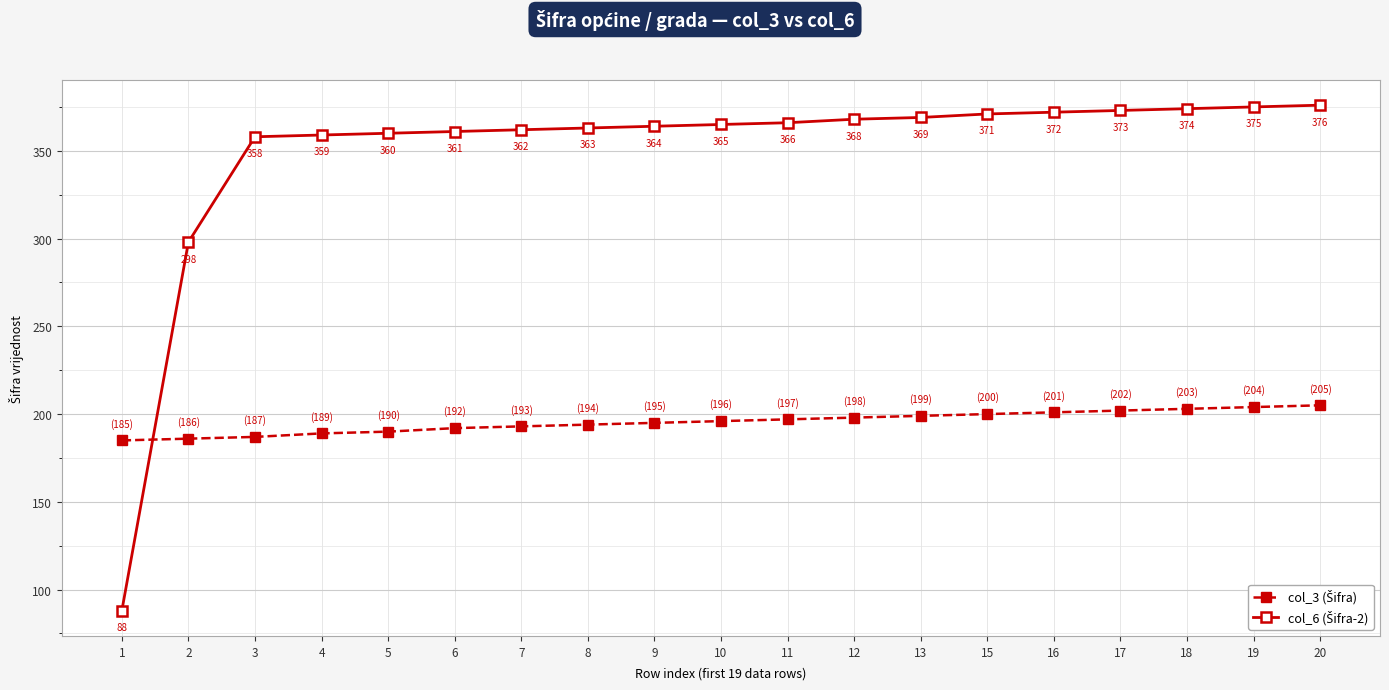

What is the spread (max minus min) of values at 6?

169